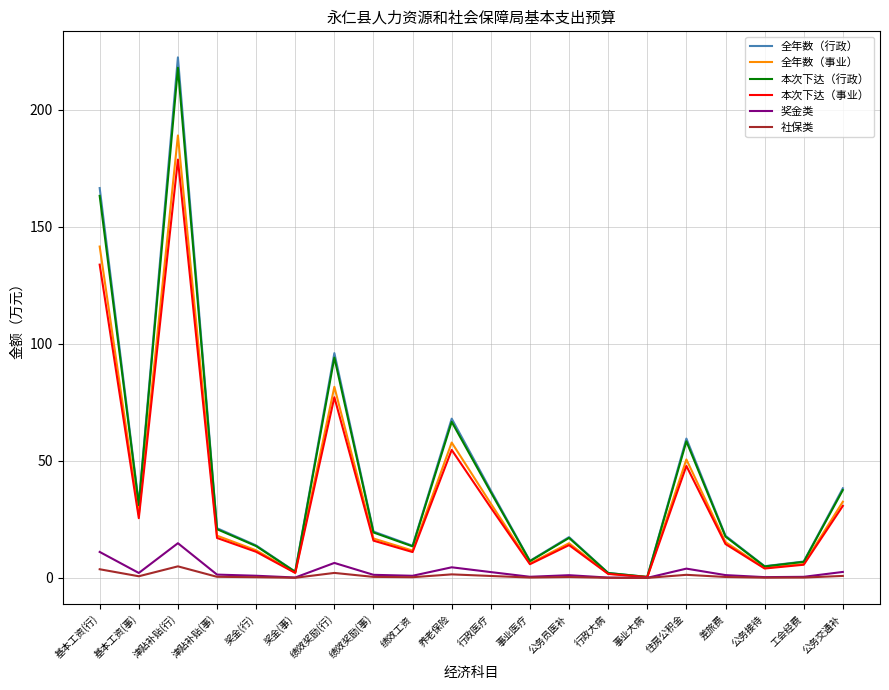

The value of 全年数（行政） at 公务交通补 is 24.1. True or false?

False